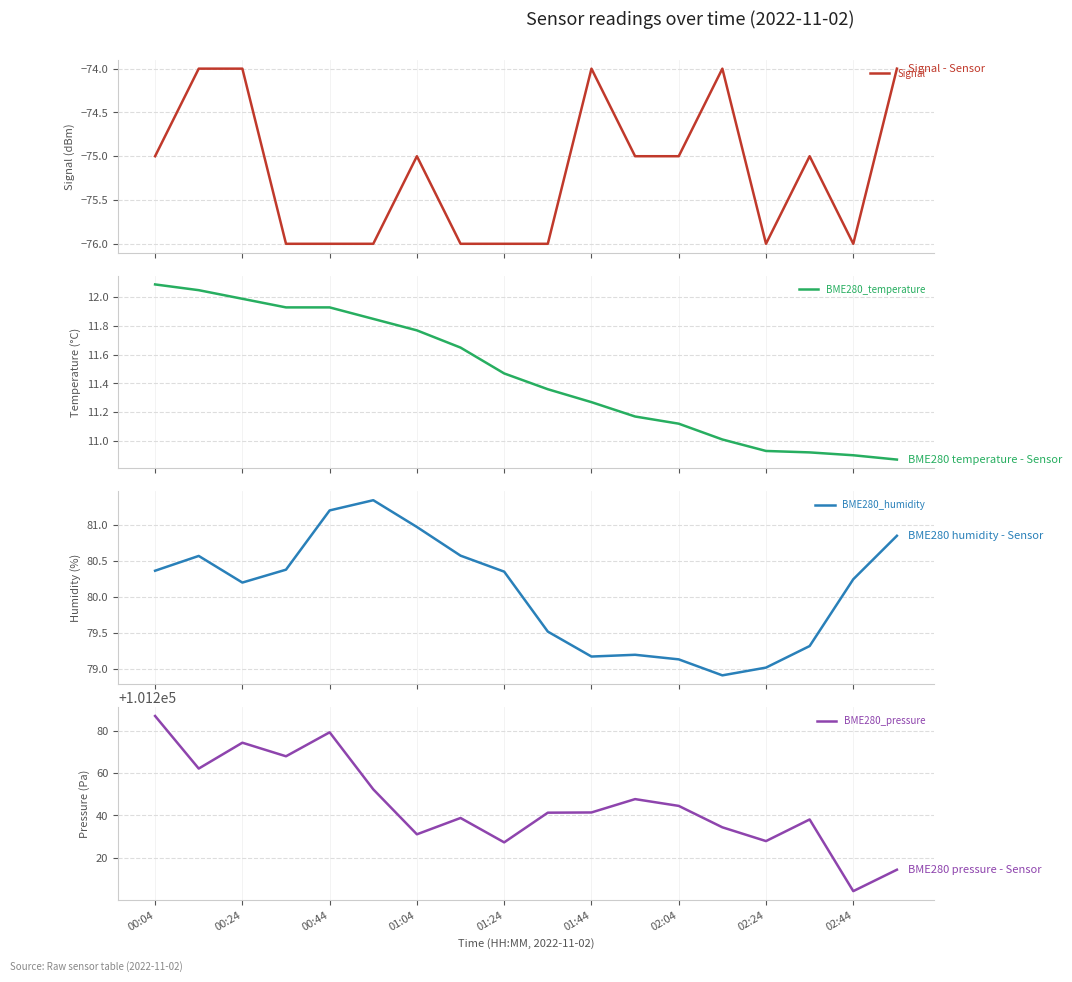

Count the number of data series in this chart.

4